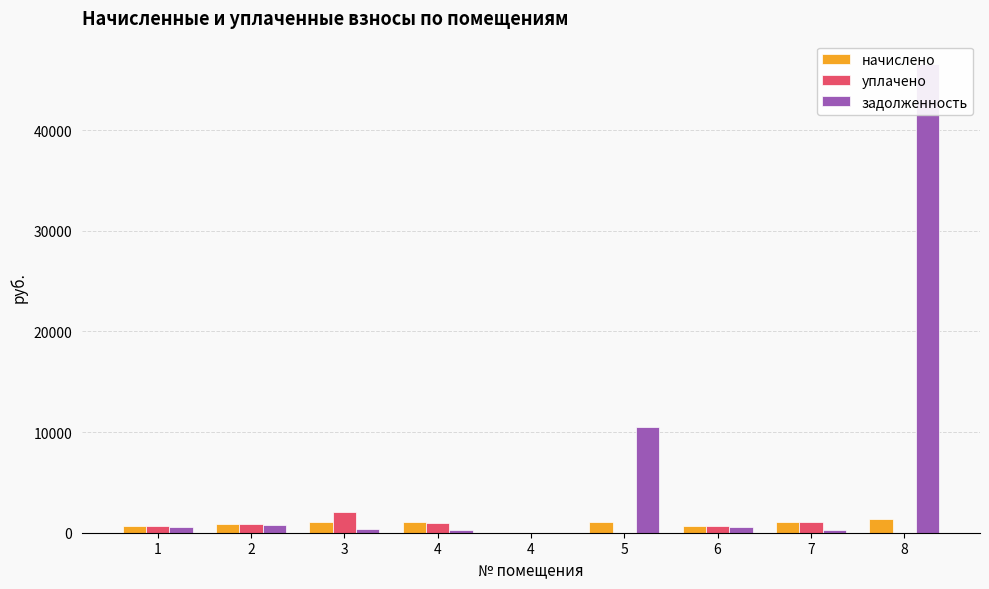

What is the difference between the highest and lowest values at 4?

717.3